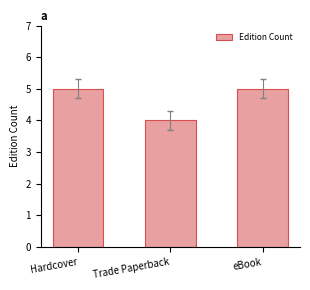

Does the chart contain stacked bars?

No